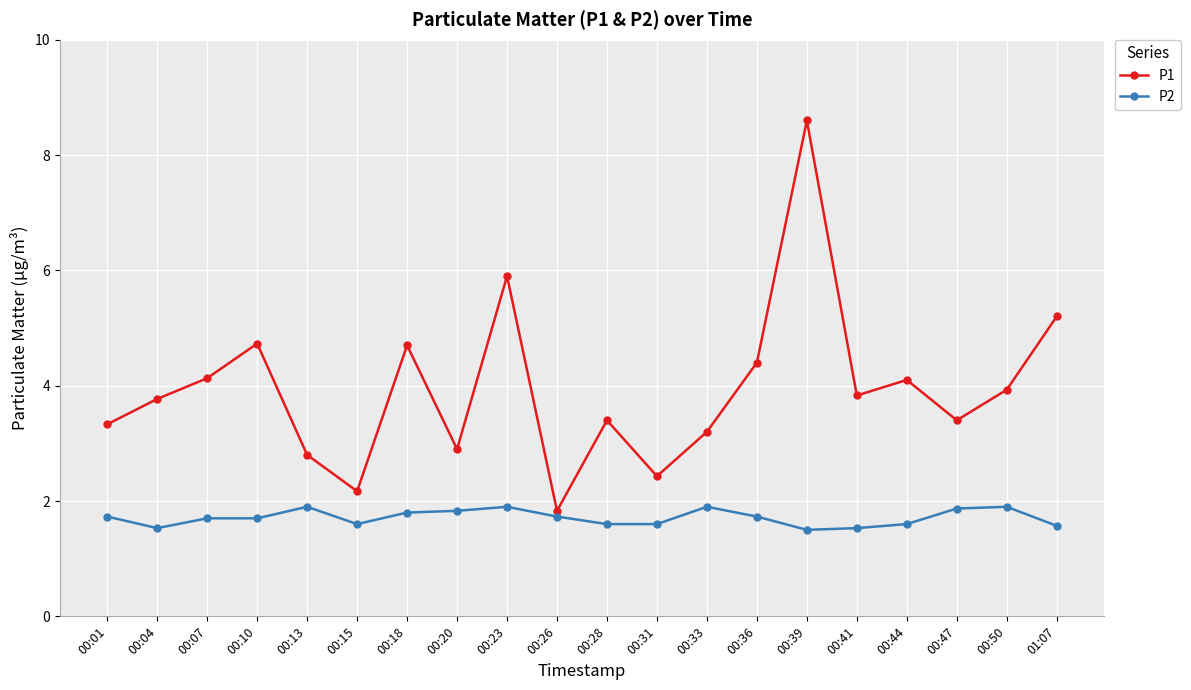

The P1 series shows 1.8 at 00:33. True or false?

False